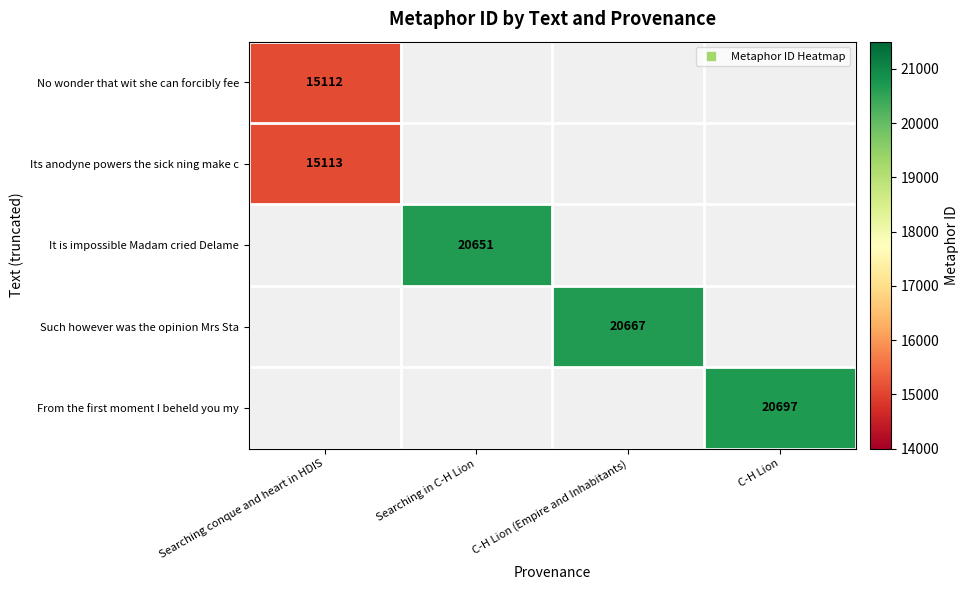

What is the greatest value displayed?

20697.0